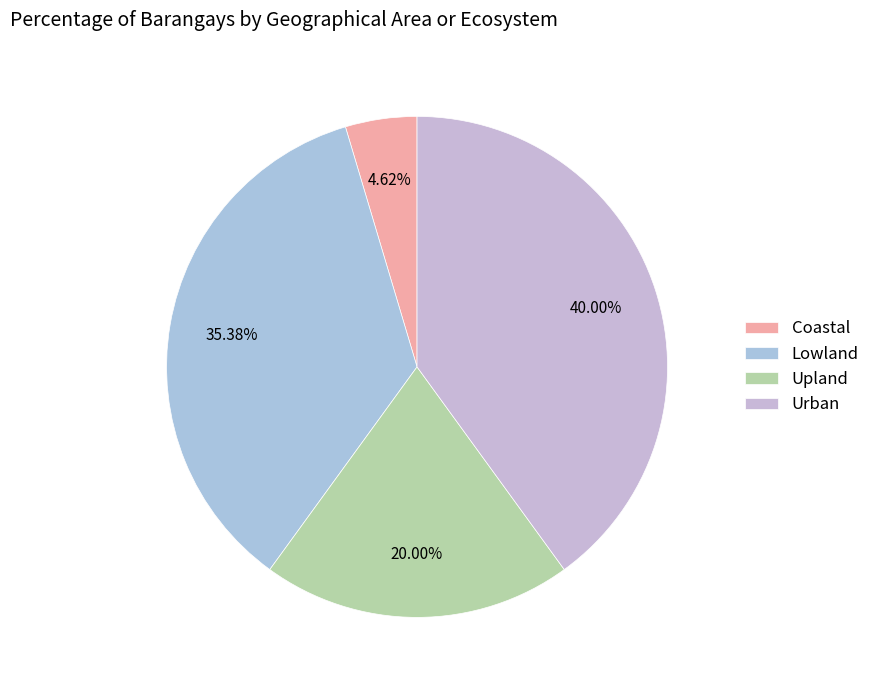

How many segments does this pie chart have?

4